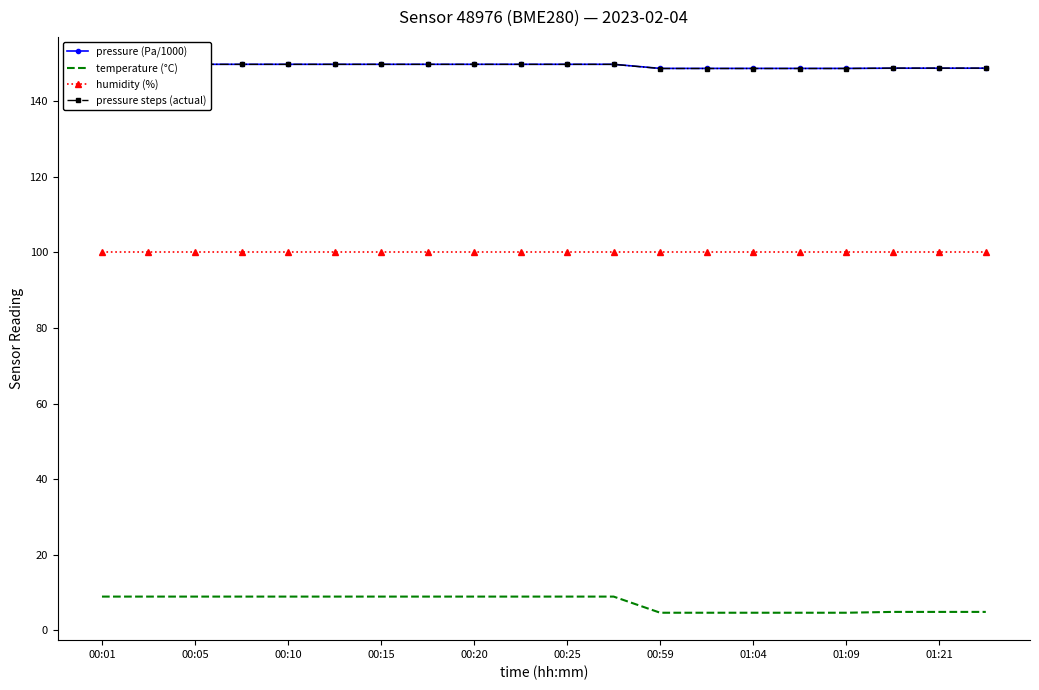

Reading right to left, transcribe all the data shown in this chart.

pressure (Pa/1000): 148.7	148.7	148.7	148.6	148.6	148.6	148.6	148.6	149.7	149.7	149.7	149.7	149.7	149.7	149.7	149.7	149.7	149.7	149.7	149.7
temperature (°C): 4.9	4.9	4.9	4.7	4.7	4.7	4.7	4.7	8.9	8.9	8.9	8.9	8.9	8.9	8.9	8.9	8.9	8.9	8.9	8.9
humidity (%): 100.0	100.0	100.0	100.0	100.0	100.0	100.0	100.0	100.0	100.0	100.0	100.0	100.0	100.0	100.0	100.0	100.0	100.0	100.0	100.0
pressure steps (actual): 148.7	148.7	148.7	148.6	148.6	148.6	148.6	148.6	149.7	149.7	149.7	149.7	149.7	149.7	149.7	149.7	149.7	149.7	149.7	149.7